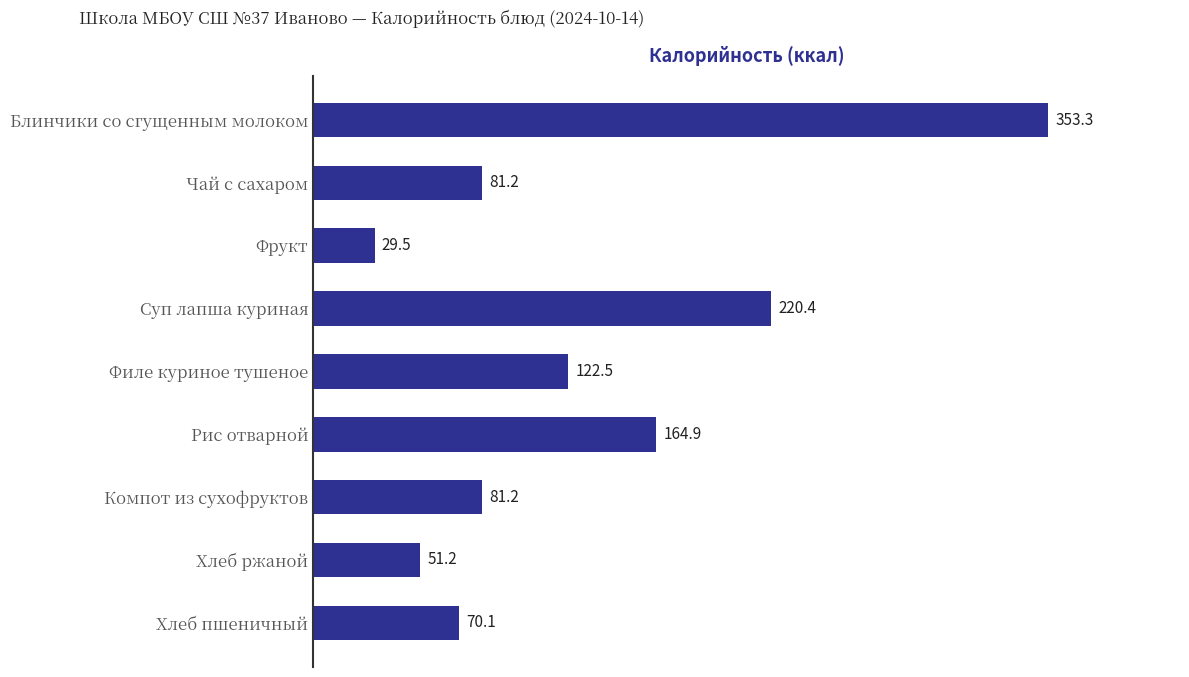

Reading top to bottom, transcribe all the data shown in this chart.

Блинчики со сгущенным молоком=353.3	Чай с сахаром=81.2	Фрукт=29.5	Суп лапша куриная=220.4	Филе куриное тушеное=122.5	Рис отварной=164.9	Компот из сухофруктов=81.2	Хлеб ржаной=51.2	Хлеб пшеничный=70.1